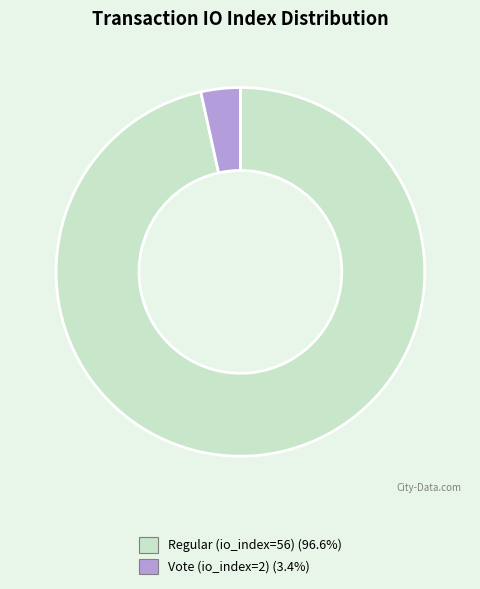

The Regular (io_index=56) slice represents 82% of the pie. True or false?

False